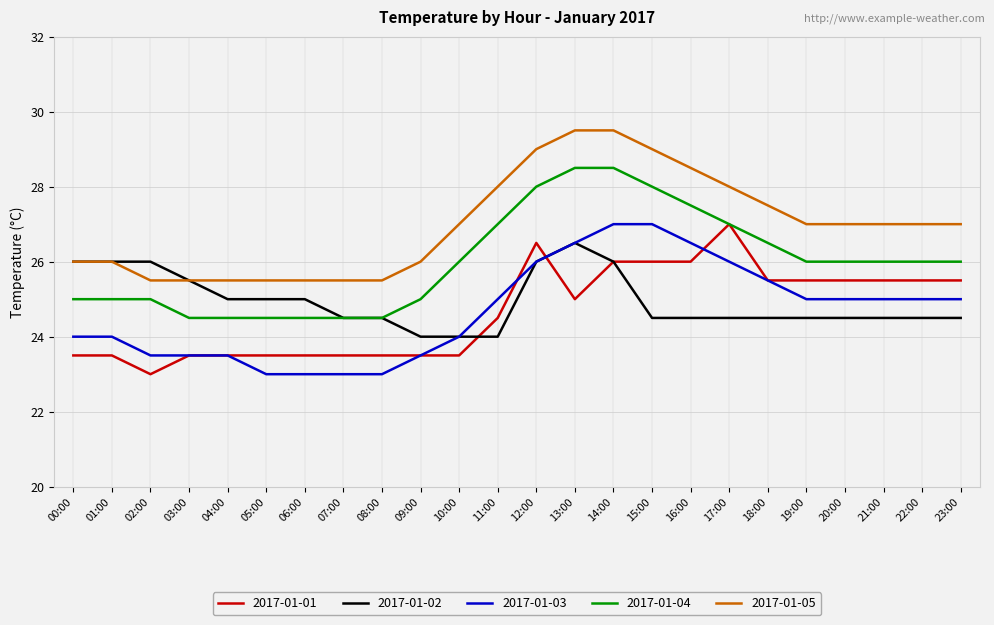

What position from the right is 04:00?

20